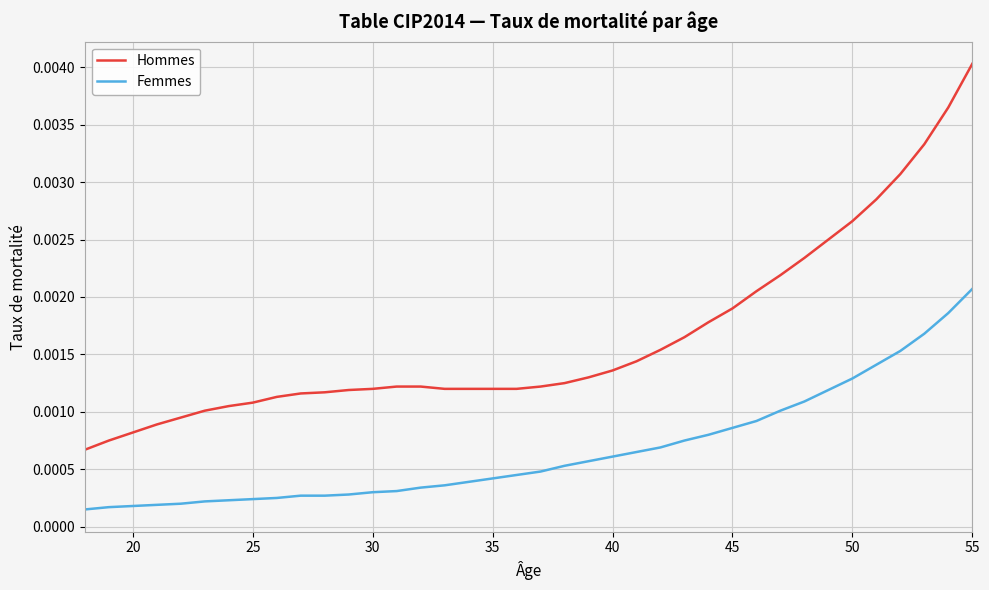

What are all the series names shown in the legend?

Hommes, Femmes